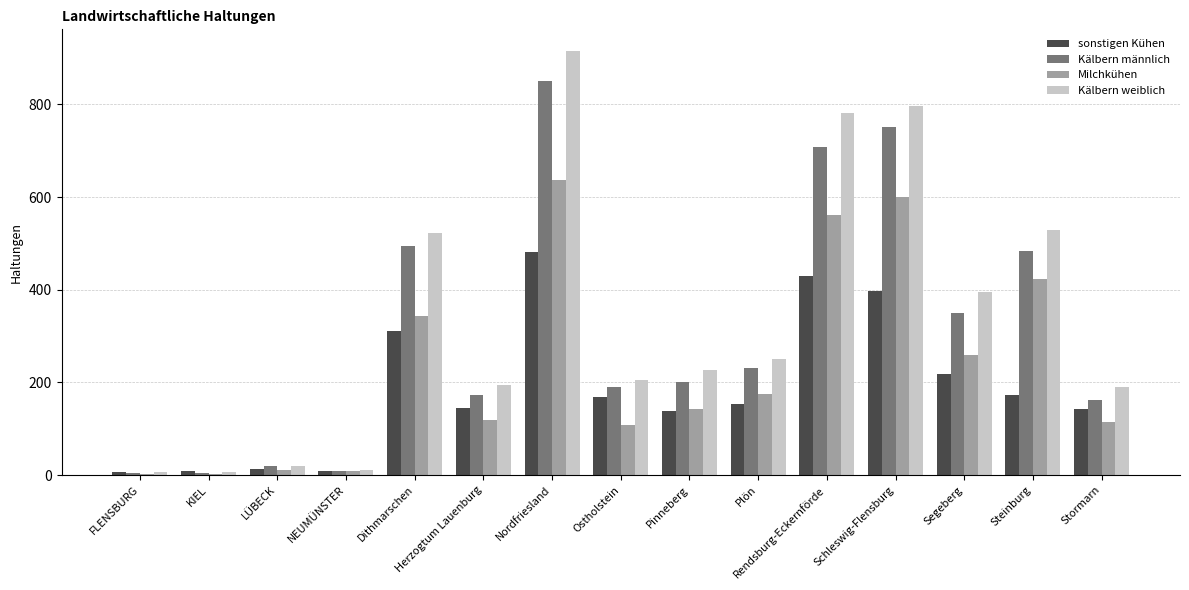

At which category is the sum across all series the highest?

Nordfriesland